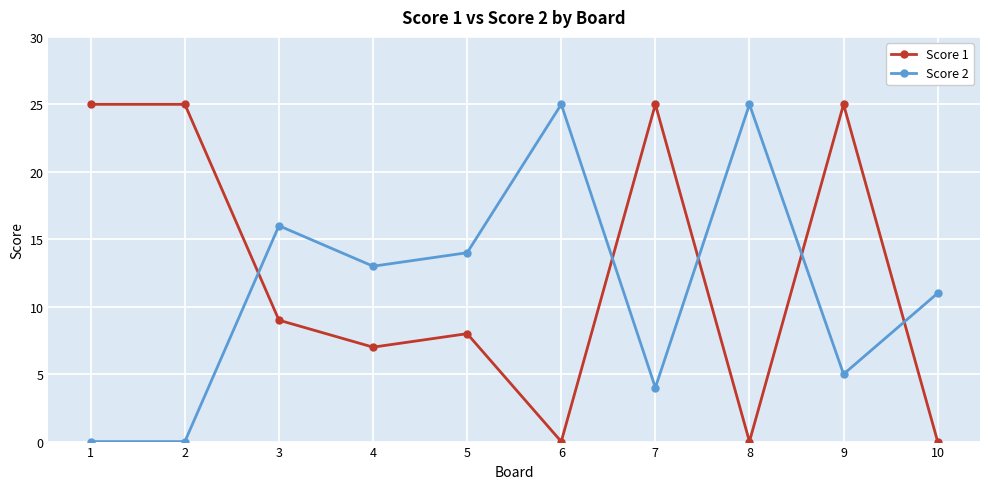

What is the greatest value displayed?

25